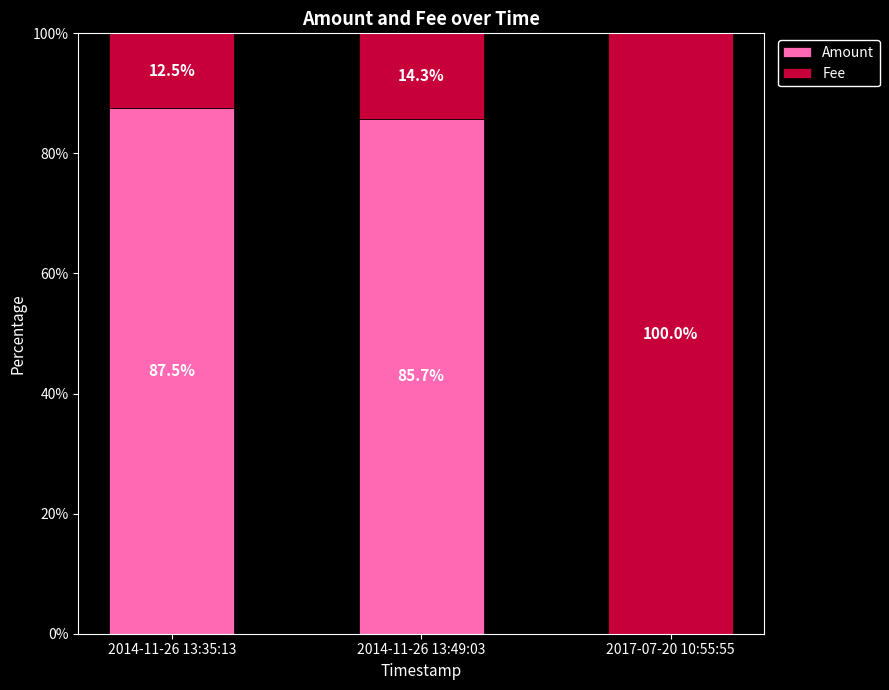

Are the bars grouped side by side (vs. stacked)?

No